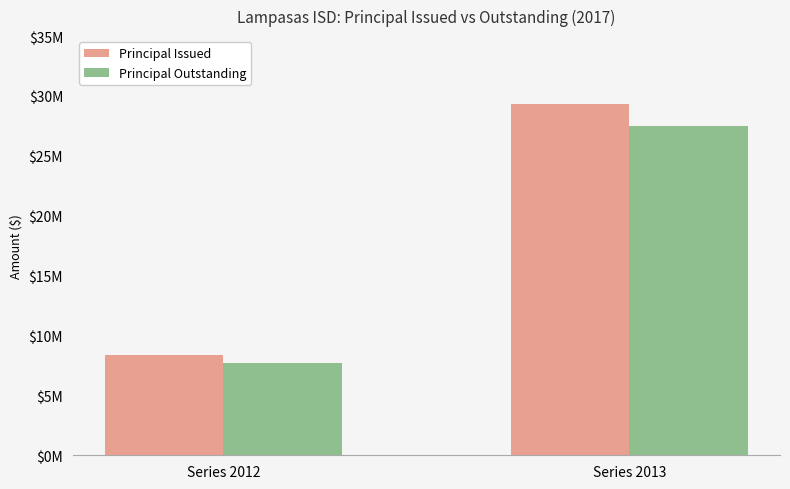

Rank the categories by Principal Outstanding value from lowest to highest.

Series 2012, Series 2013